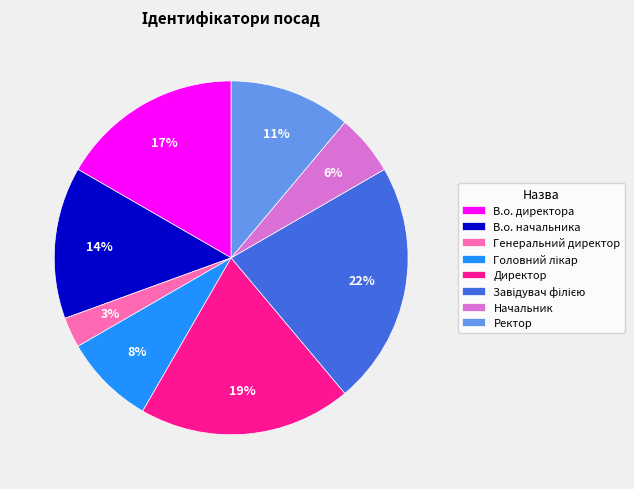

True or false: В.о. начальника accounts for 3% of the total.

False